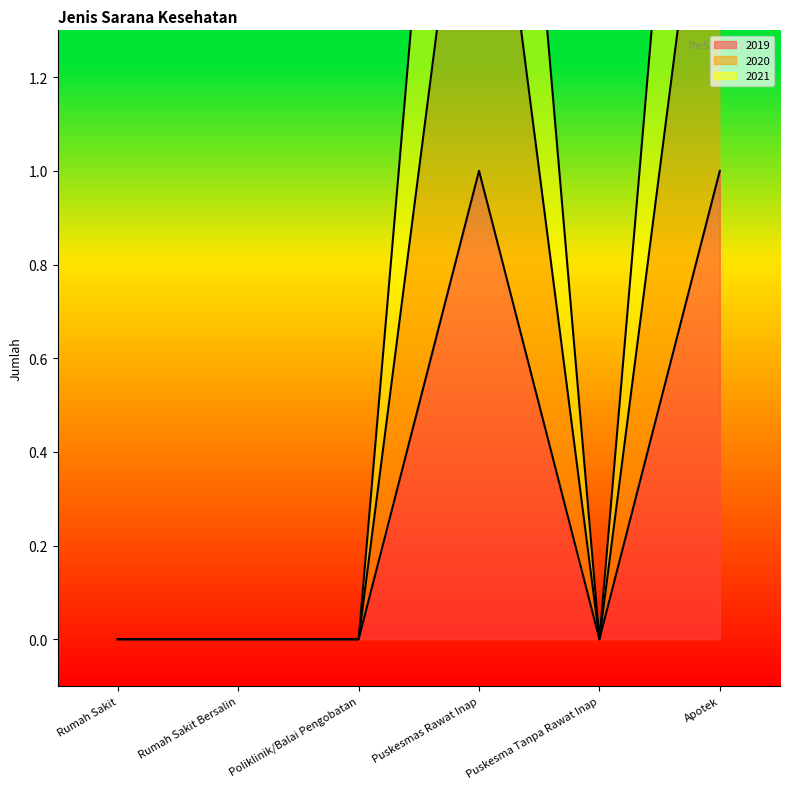

Between Puskesmas Rawat Inap and Rumah Sakit Bersalin, which is larger?

Puskesmas Rawat Inap